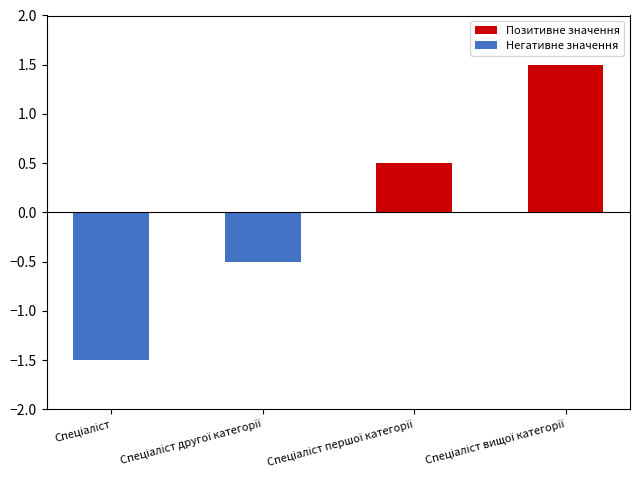

List the series in order of their overall mean, lowest first.

Негативне значення, Позитивне значення